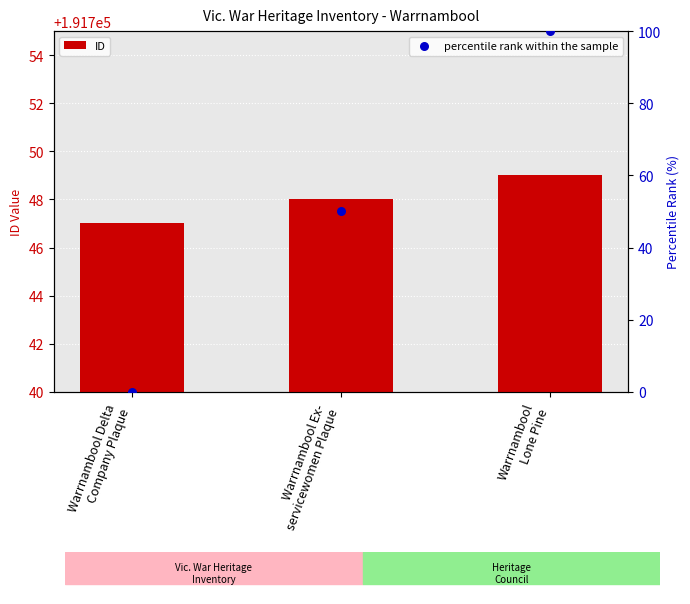

Which series reaches the maximum Y coordinate?

ID